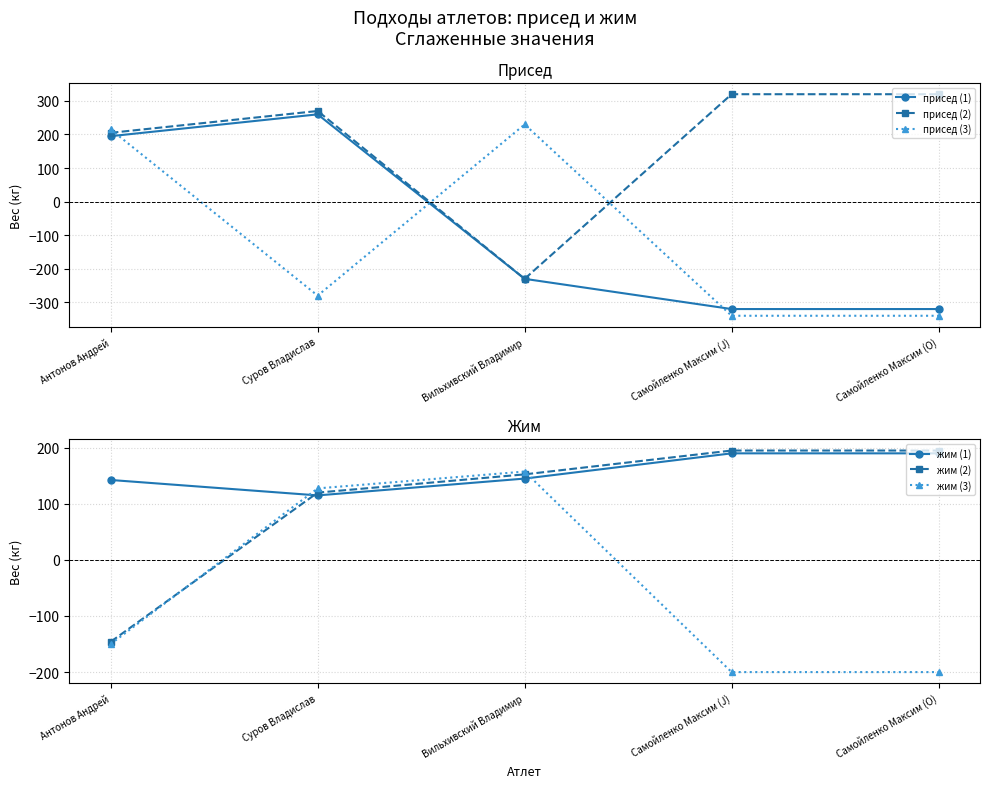

What are all the series names shown in the legend?

присед (1), присед (2), присед (3), жим (1), жим (2), жим (3)